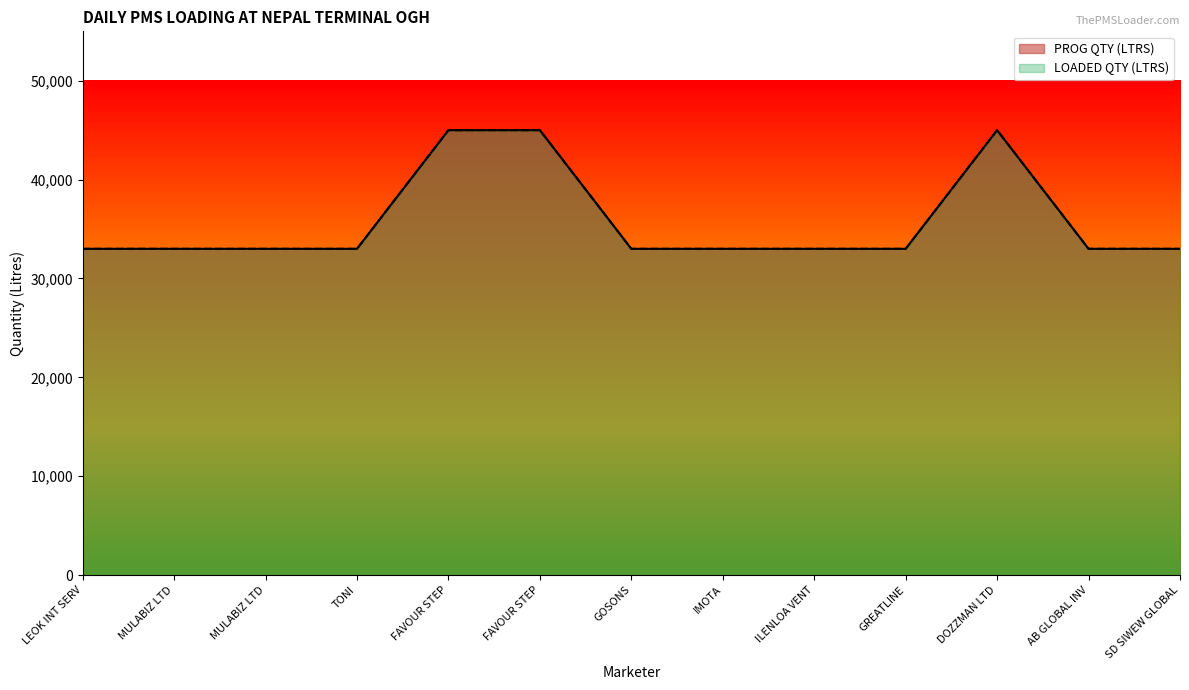

At how many categories does at least one series exceed 37764?

3